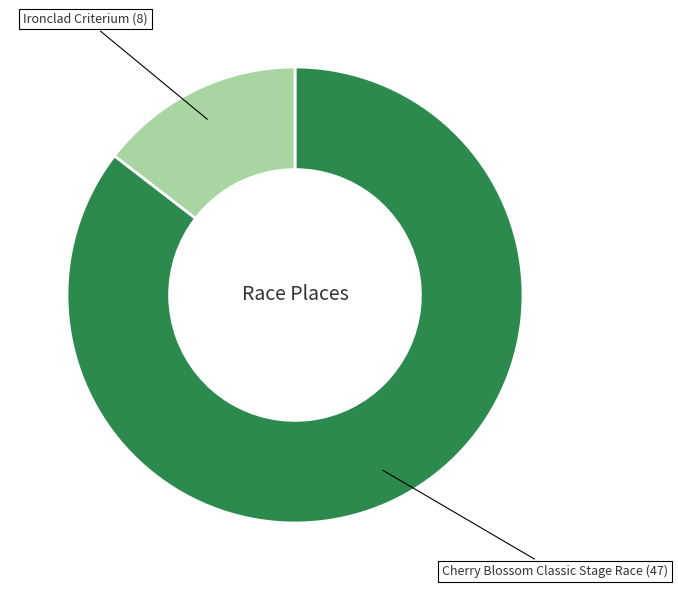

Is there any slice that represents more than half of the pie?

Yes